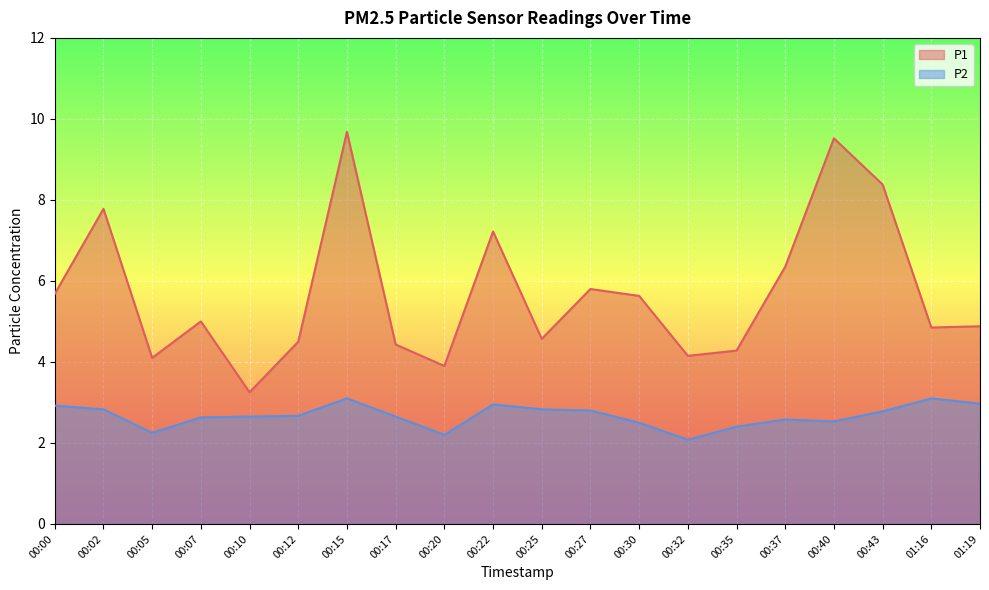

Which series changed the most between 00:20 and 01:19?

P1